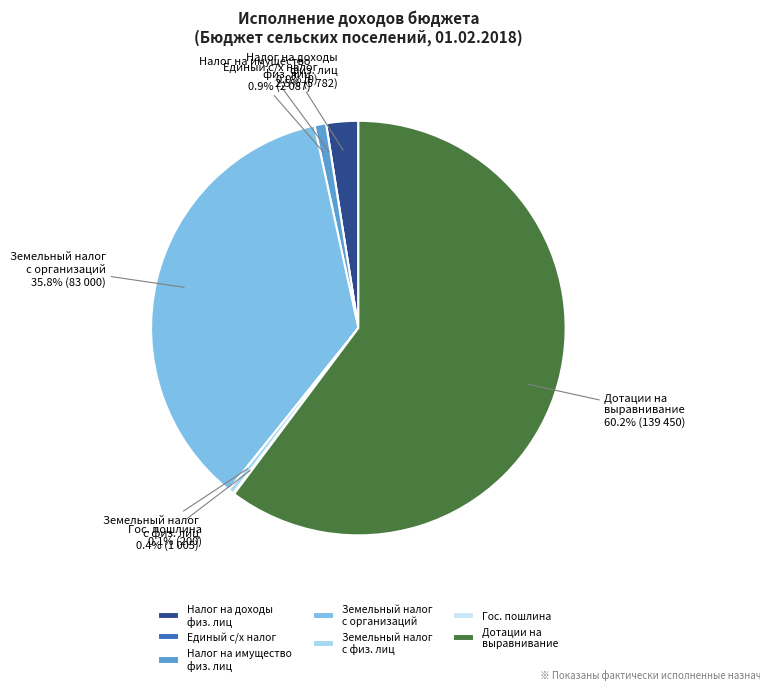

What portion of the pie excludes Единый сельскохозяйственный налог?

100.0%